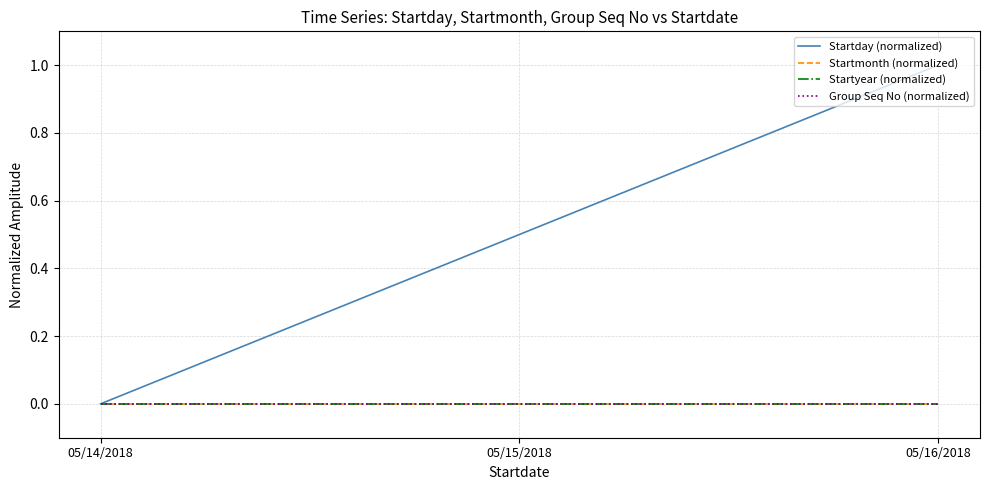

Reading right to left, transcribe all the data shown in this chart.

Startday (normalized): 1.0	0.5	0.0
Startmonth (normalized): 0.0	0.0	0.0
Startyear (normalized): 0.0	0.0	0.0
Group Seq No (normalized): 0.0	0.0	0.0